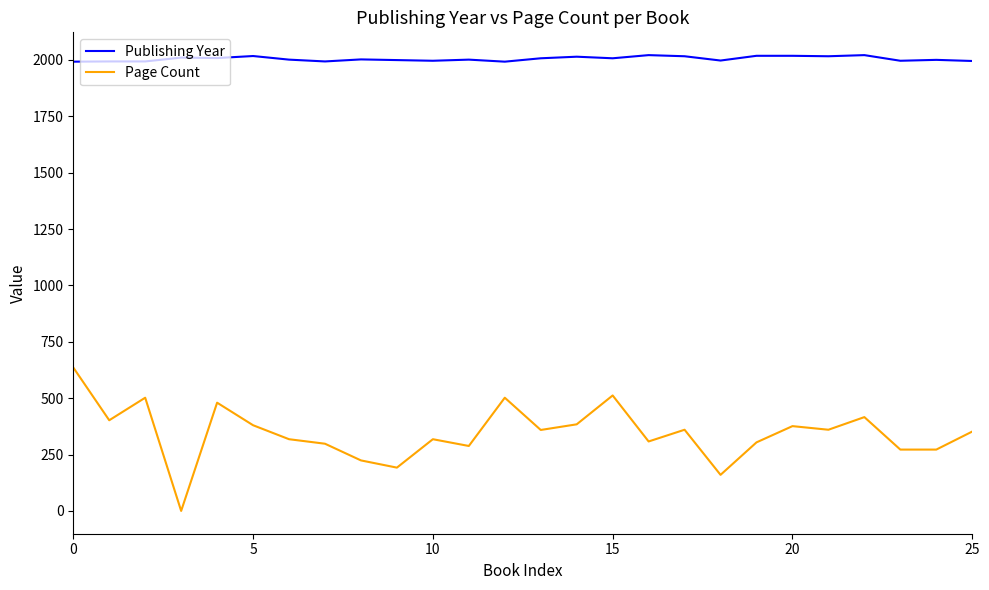

At how many categories does at least one series exceed 726?

26